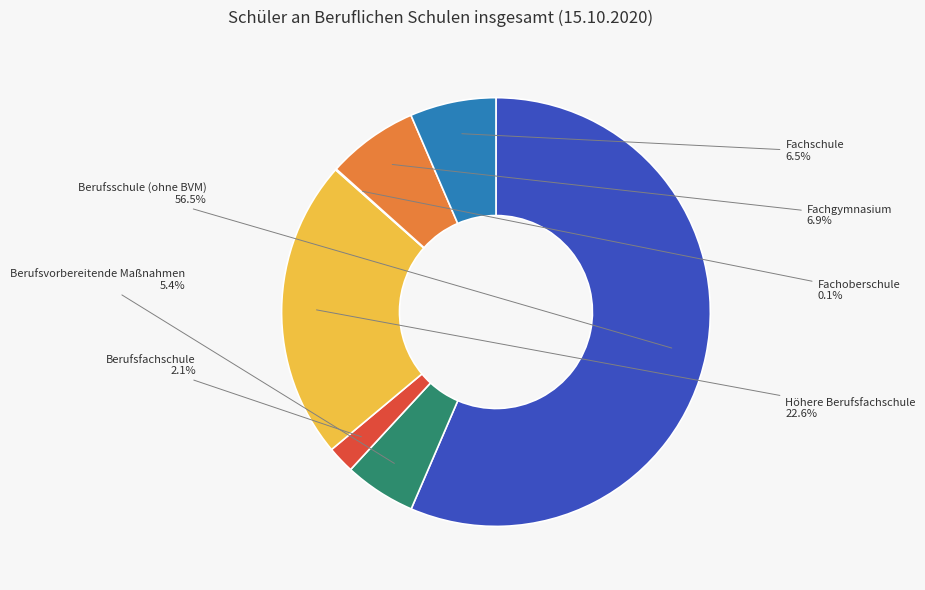

Is there any slice that represents more than half of the pie?

Yes